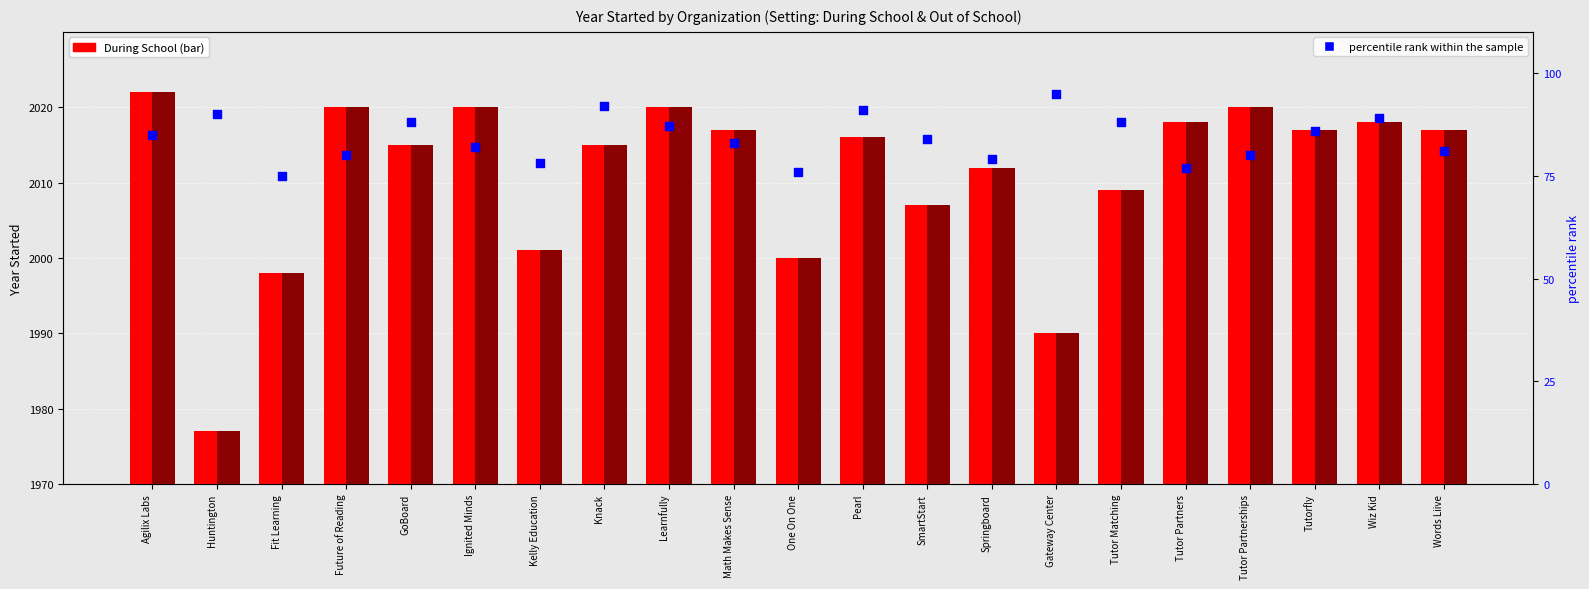

Is the value of During School at Ignited Minds greater than the value of percentile rank within the sample at Pearl?

No